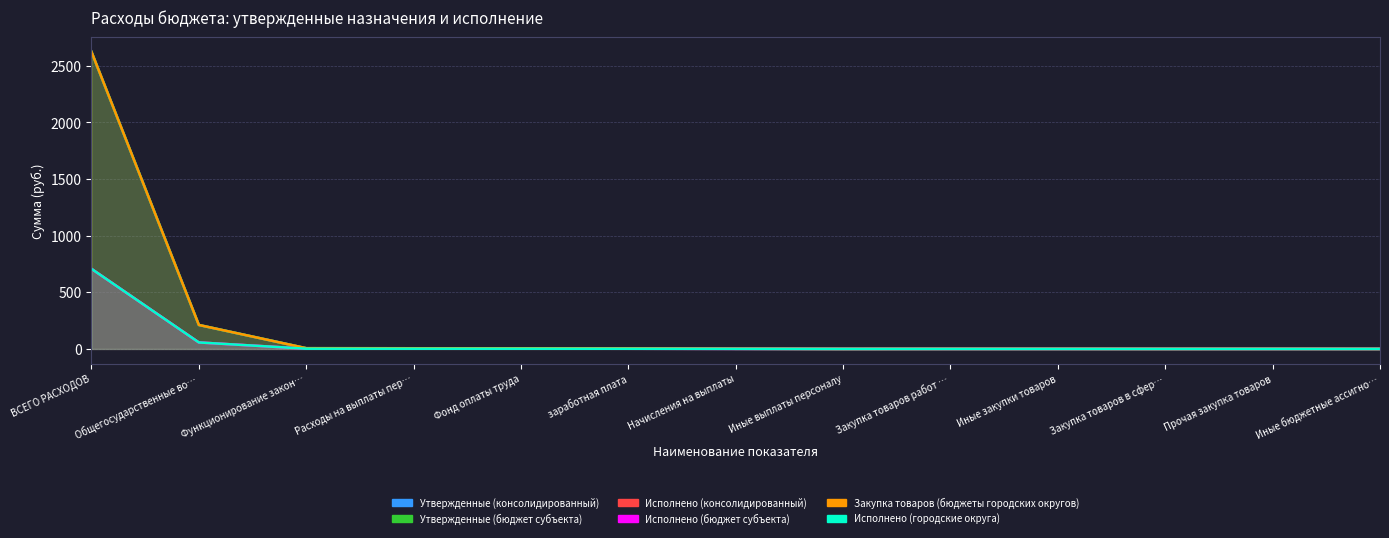

True or false: Закупка товаров (бюджеты городских округов) and Исполнено (городские округа) cross at least once.

False